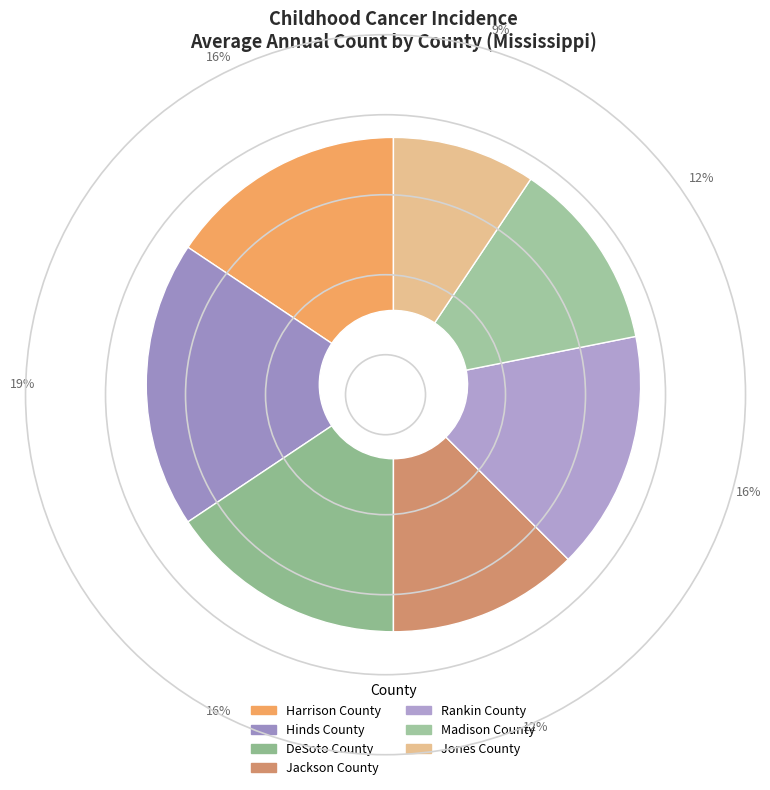

The Jones County slice represents 18% of the pie. True or false?

False